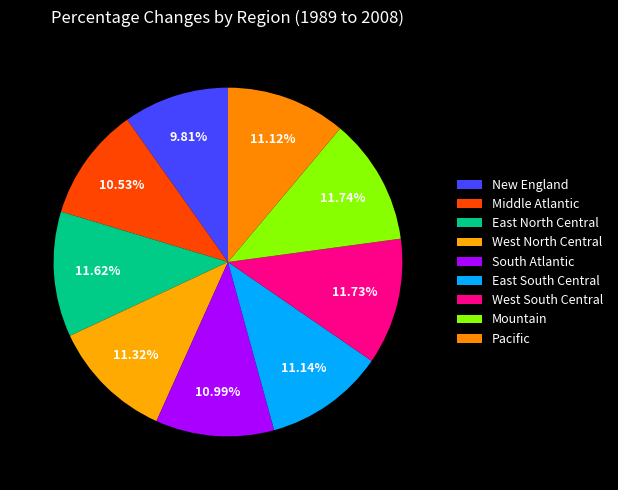

What is the smallest slice in the pie chart?

New England